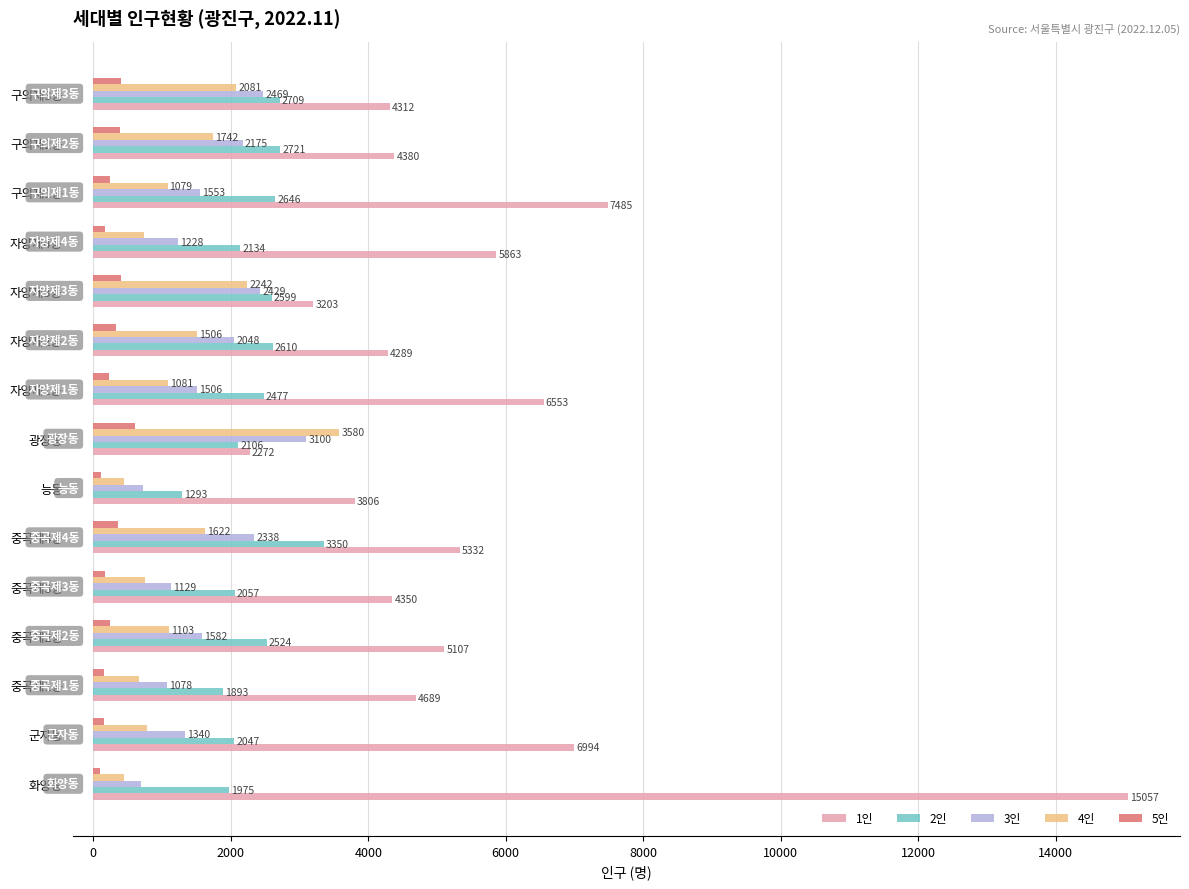

What are all the series names shown in the legend?

1인, 2인, 3인, 4인, 5인